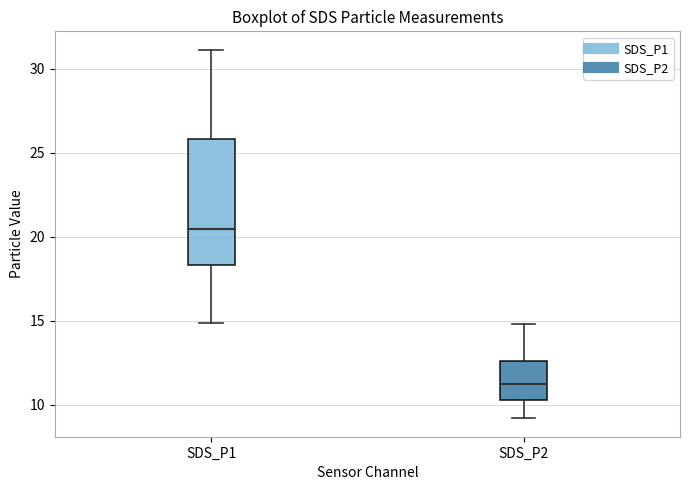

Which box has the lowest median line?

SDS_P2